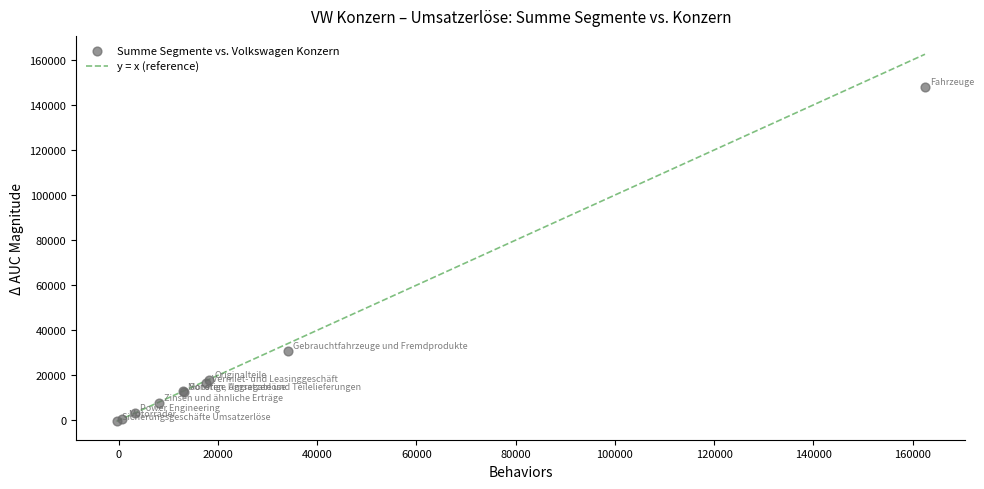

What Y value in the scatter plot is closest to 73840?

30864